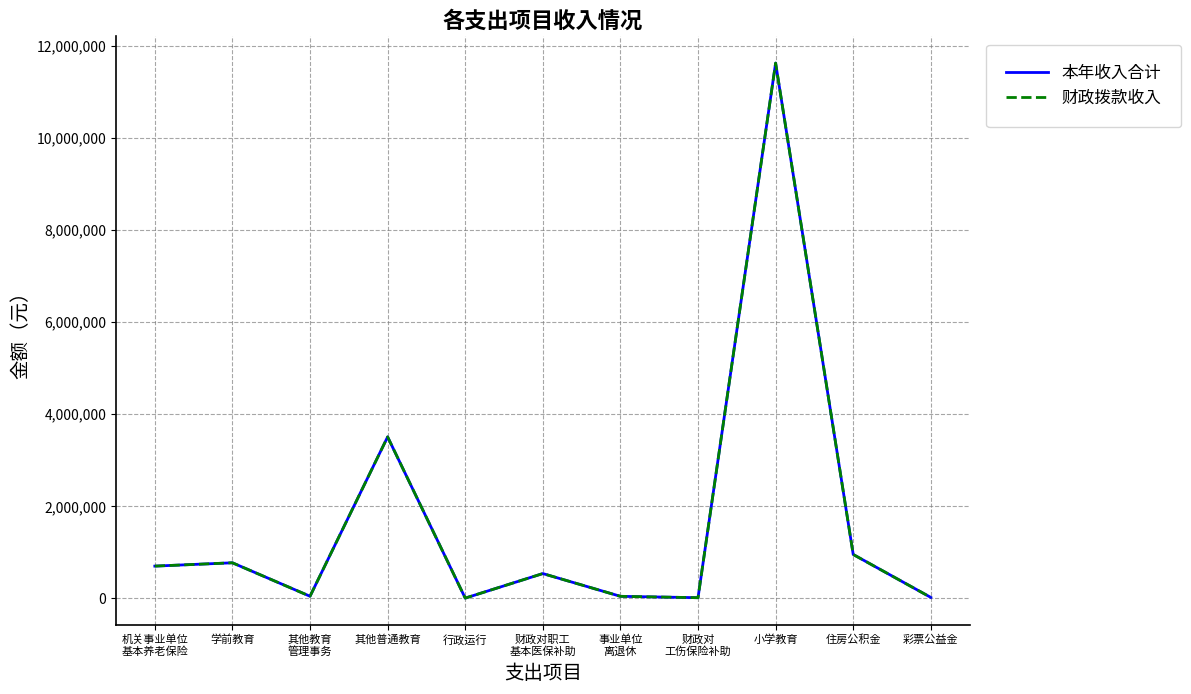

Does the chart display data point markers on the line(s)?

No